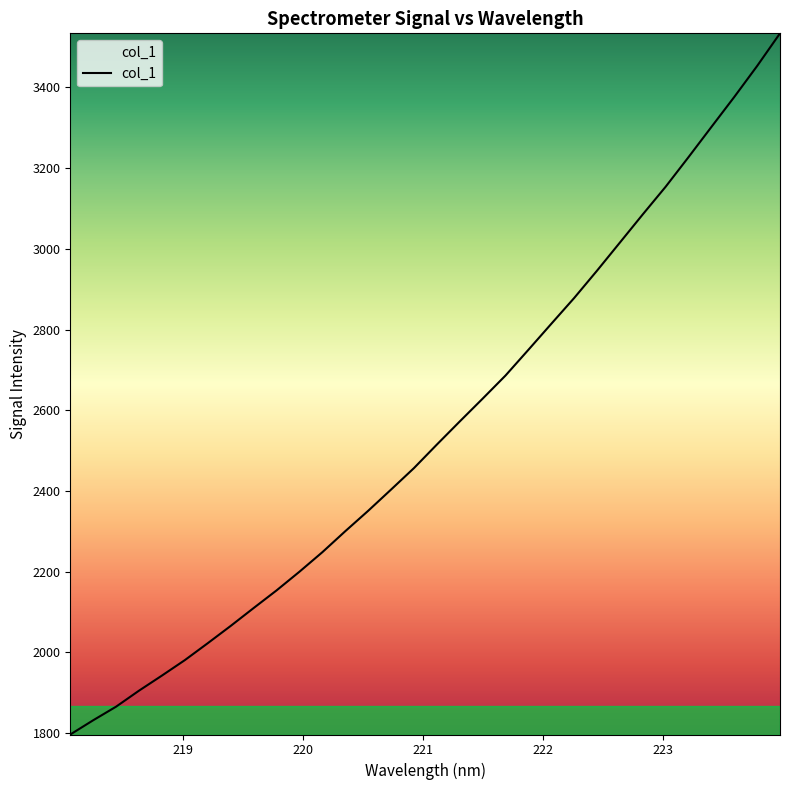

What is the greatest value displayed?

3533.9